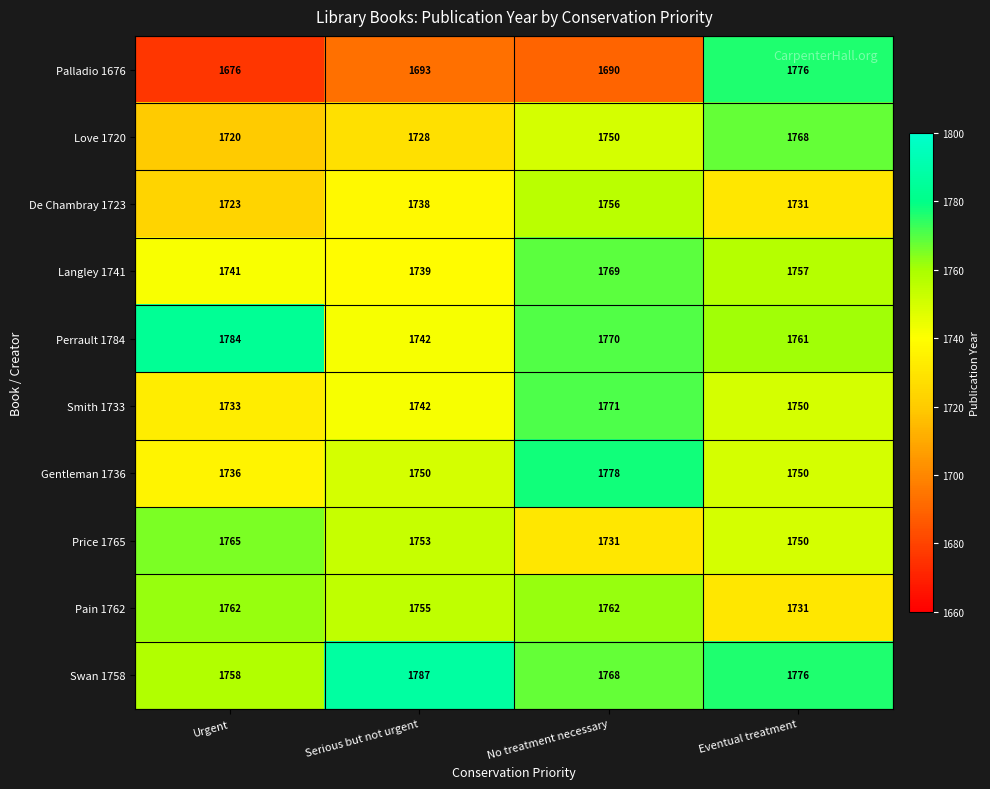

The value of Perrault 1784 at Eventual treatment is 1761. True or false?

True